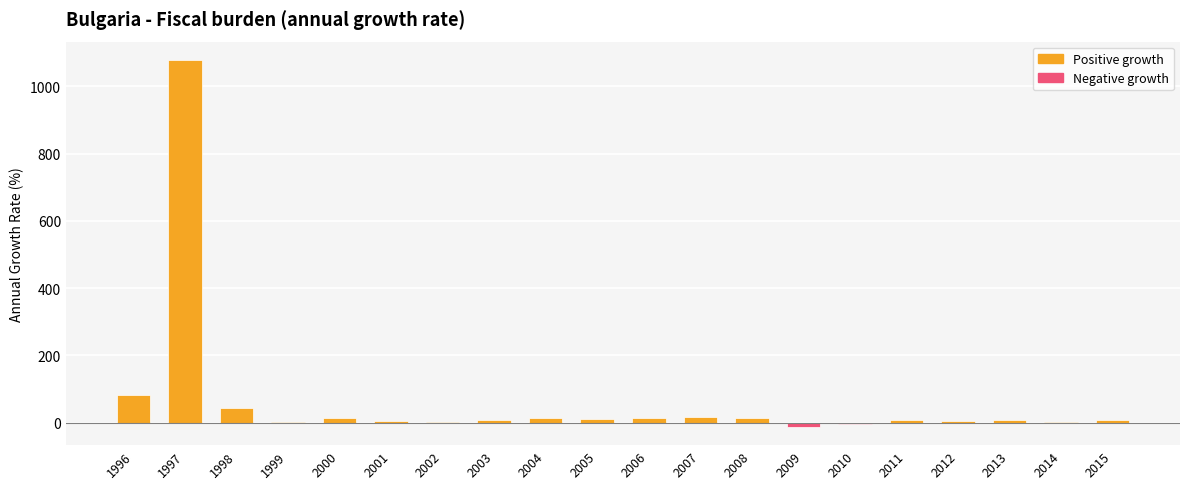

Are the bars horizontal?

No